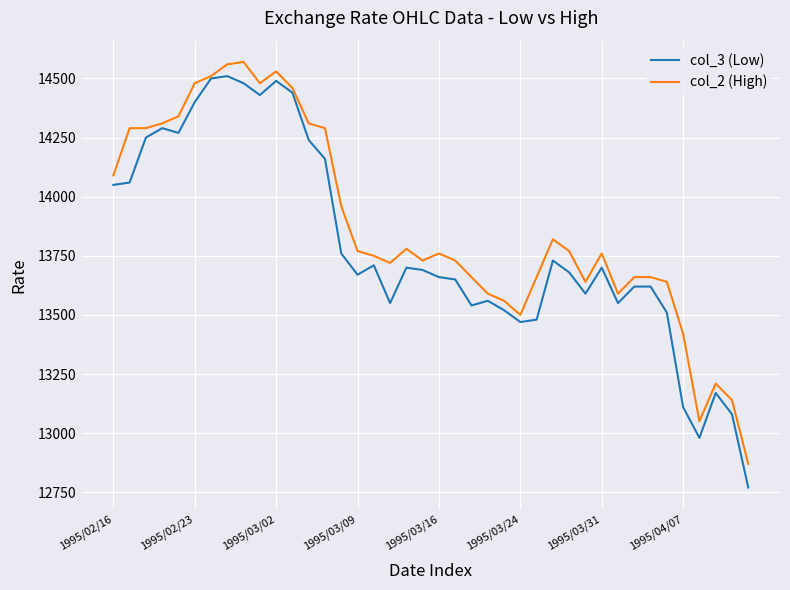

What is the maximum value shown in the chart?

14570